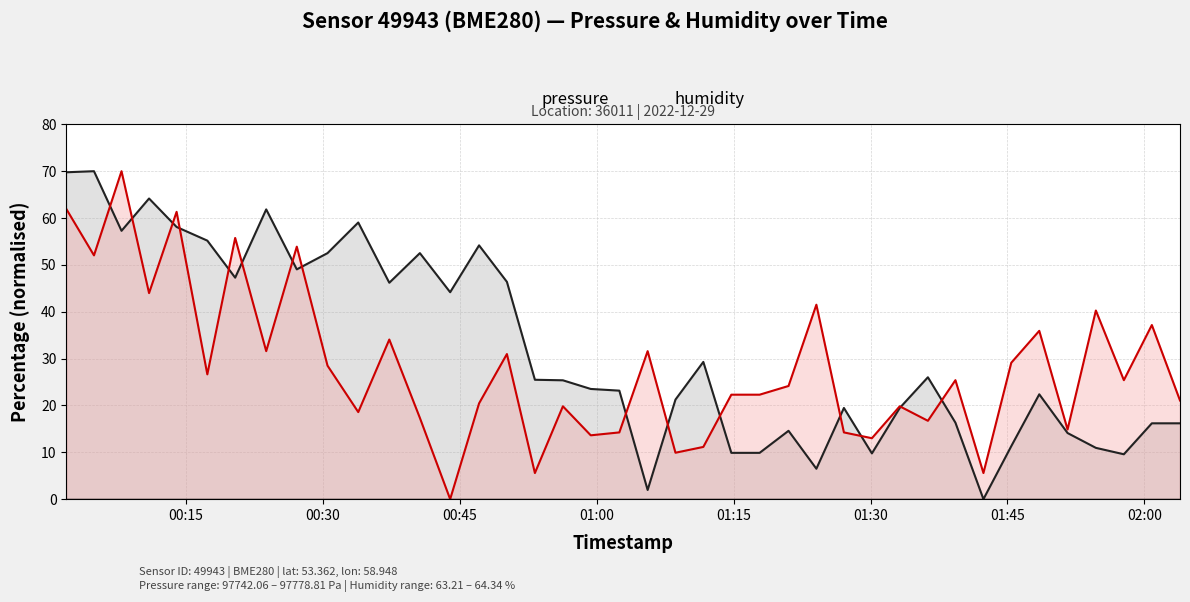

Which series has the largest range (max minus min)?

pressure